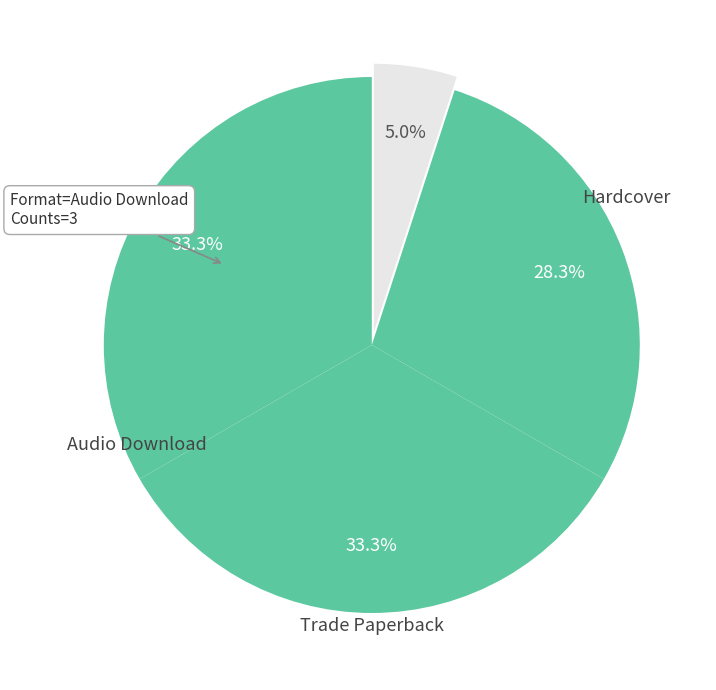

Is Trade Paperback the majority of the pie?

No